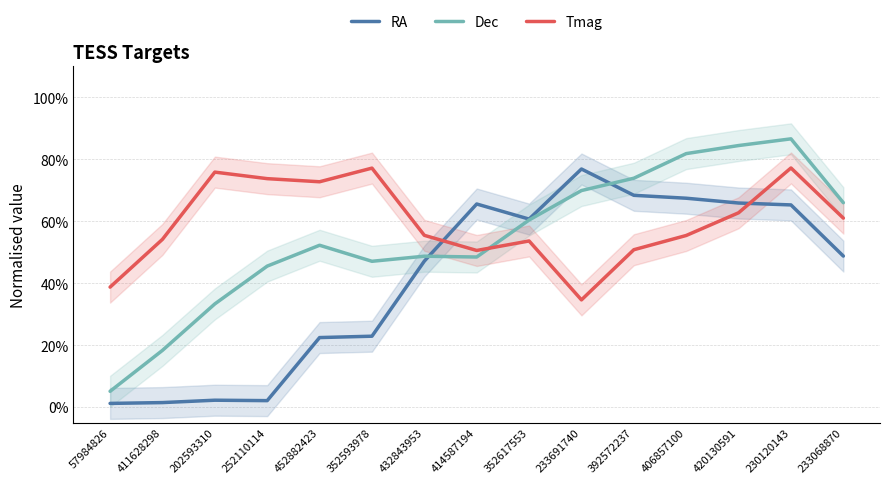

What are all the series names shown in the legend?

RA, Dec, Tmag